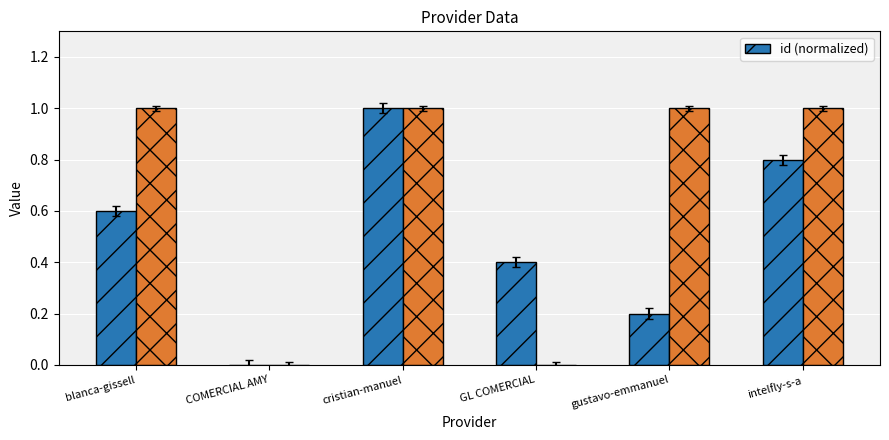

List the labels in order of value, smallest first.

COMERCIAL AMY, gustavo-emmanuel, GL COMERCIAL, blanca-gissell, intelfly-s-a, cristian-manuel